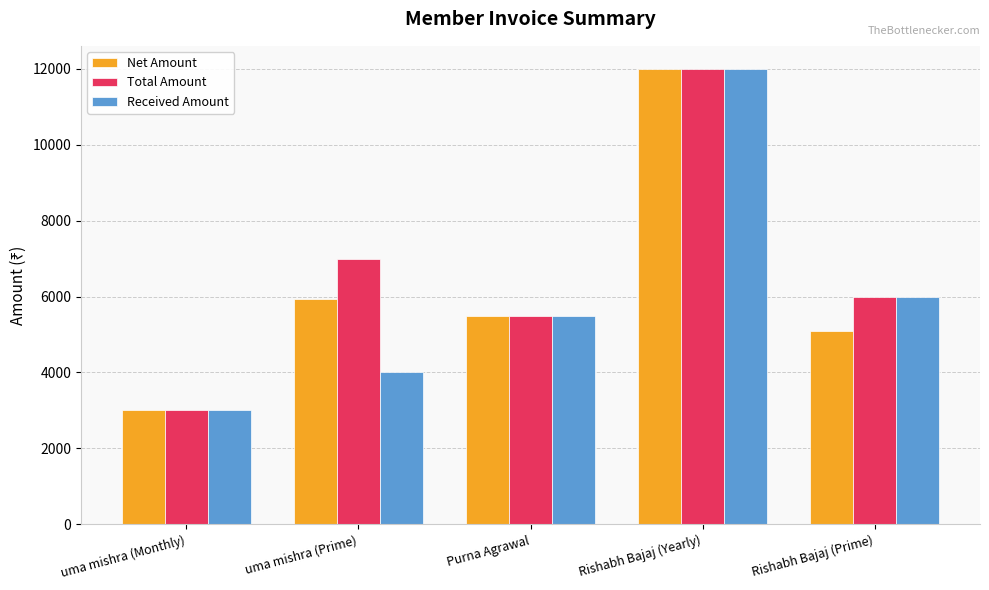

What is the spread (max minus min) of values at uma mishra (Prime)?

3000.0